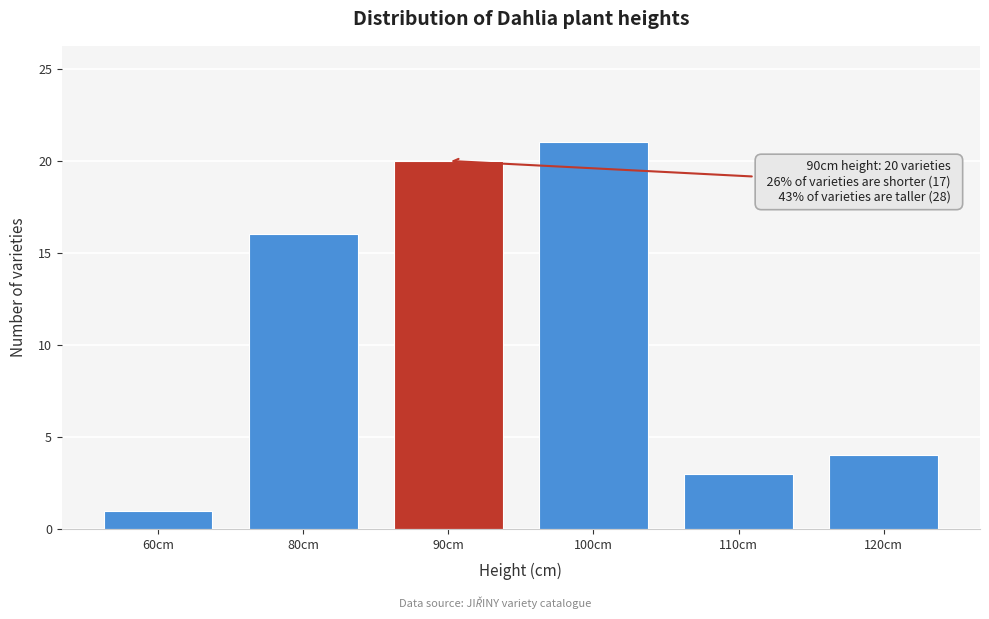

Reading right to left, transcribe all the data shown in this chart.

4	3	21	20	16	1